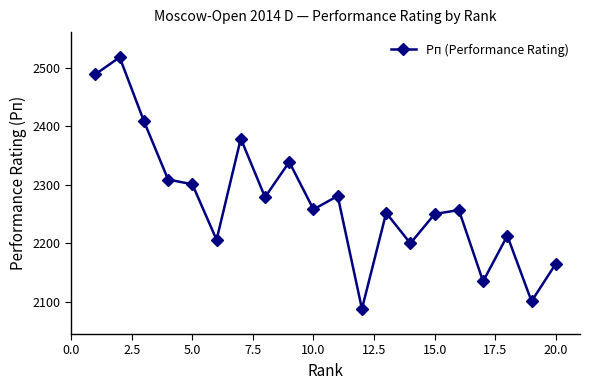

True or false: there are more than 2 points higher than both neighbors.

True